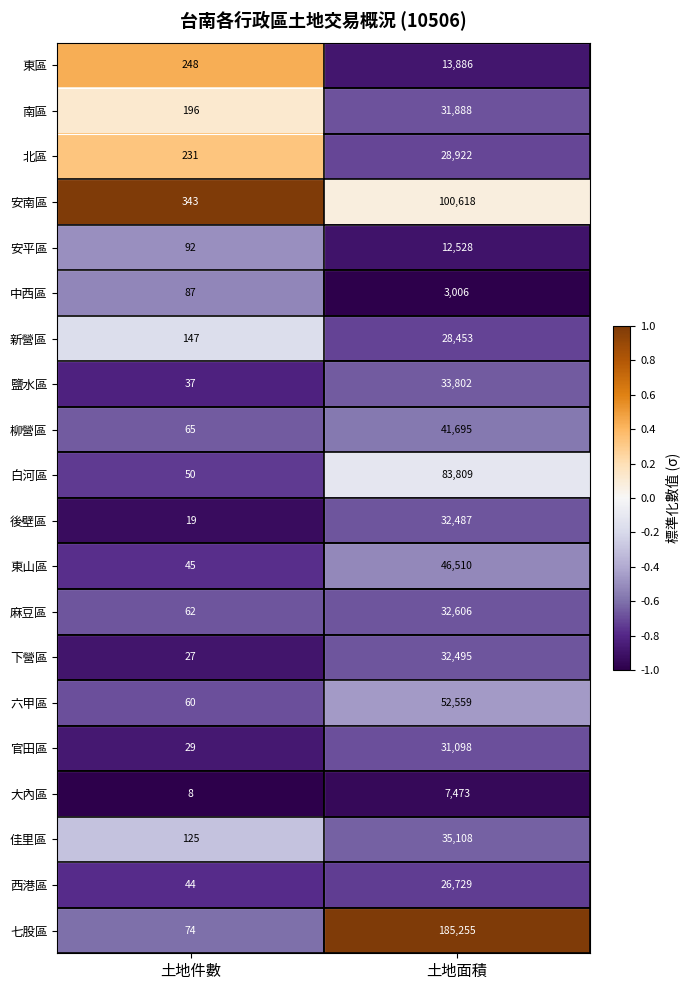

Is the value of 中西區 at 土地件數 greater than the value of 麻豆區 at 土地面積?

No